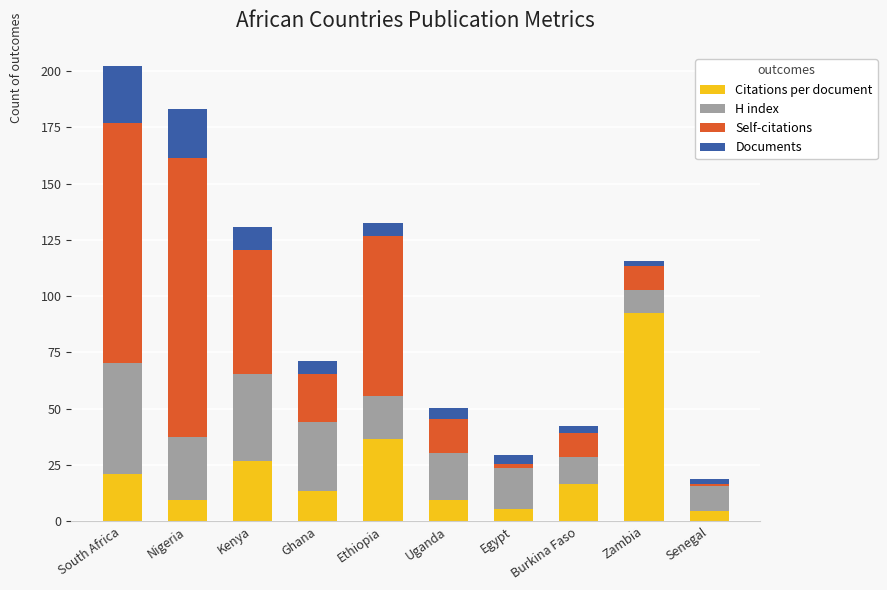

Which category has the highest value in the Citations per document series?

Zambia